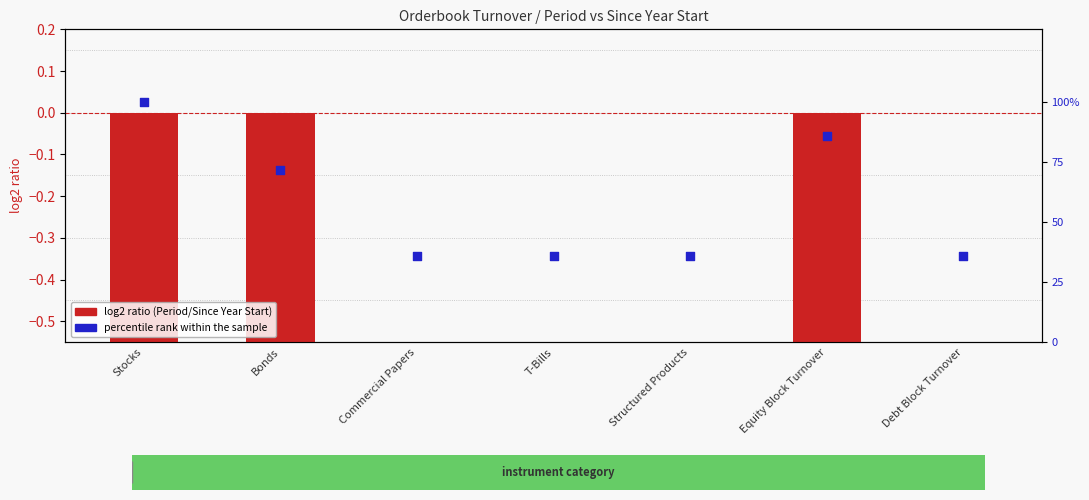

What are all the series names shown in the legend?

log2 ratio (Period/Since Year Start), percentile rank within the sample